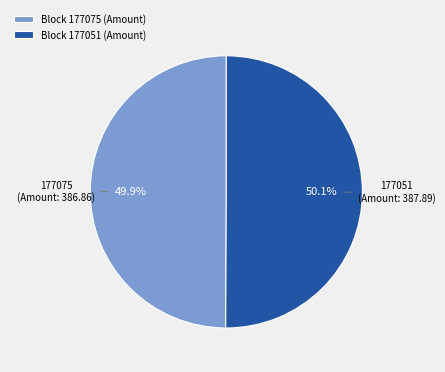

Do Block 177051 (Amount) and Block 177075 (Amount) together represent more than half of the pie?

Yes